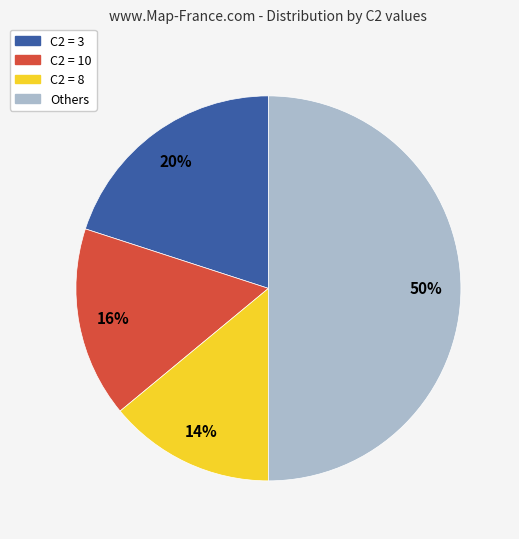

Which category has the smallest portion of the pie?

C2 = 8